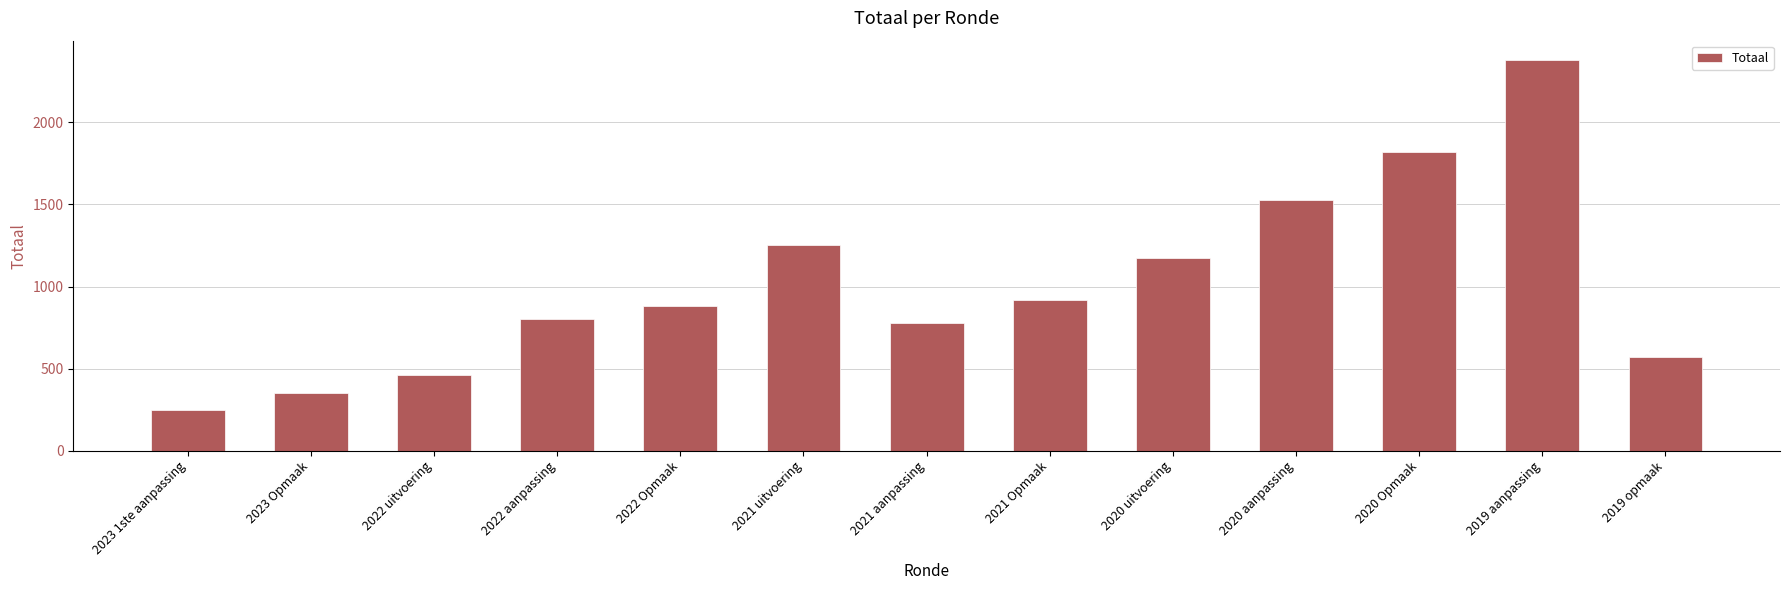

What is the difference between the values at 2023 1ste aanpassing and 2021 Opmaak?

675